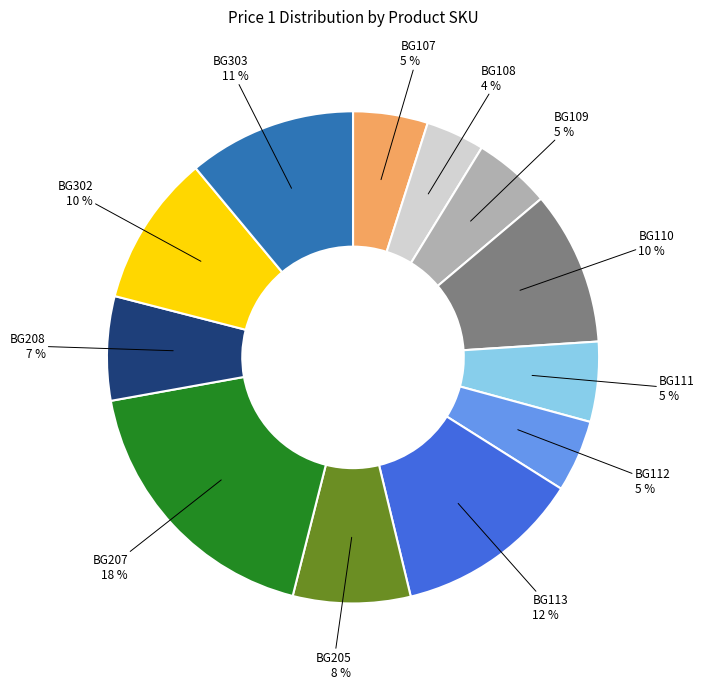

To the nearest percent, what is the average slice percentage?

8%